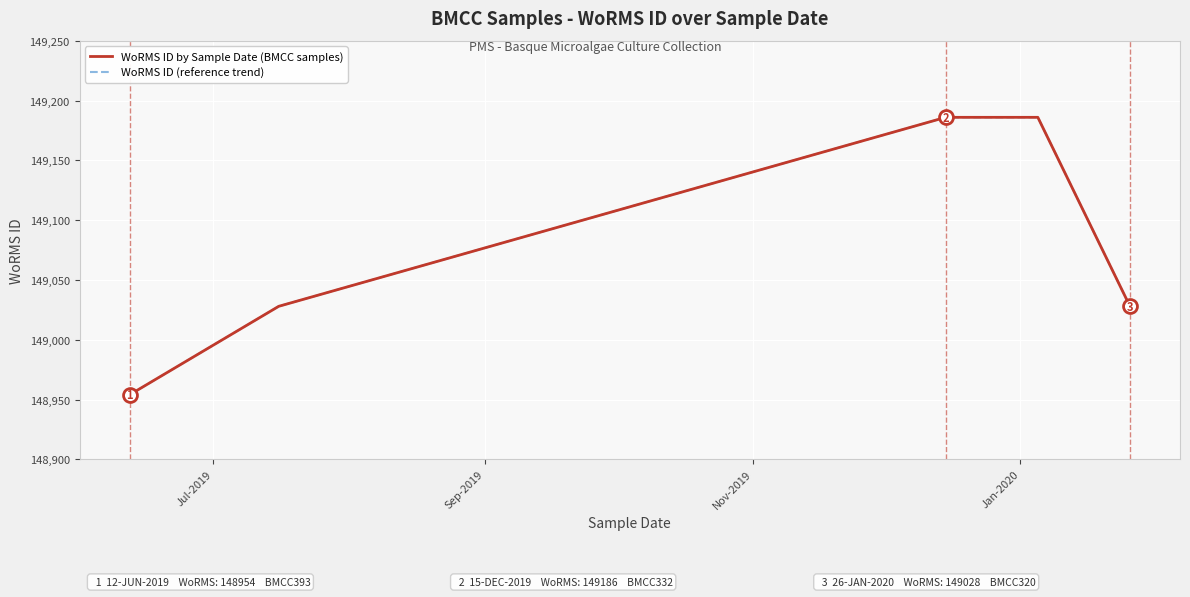

True or false: WoRMS ID (reference trend) and WoRMS ID by Sample Date (BMCC samples) intersect in this chart.

False